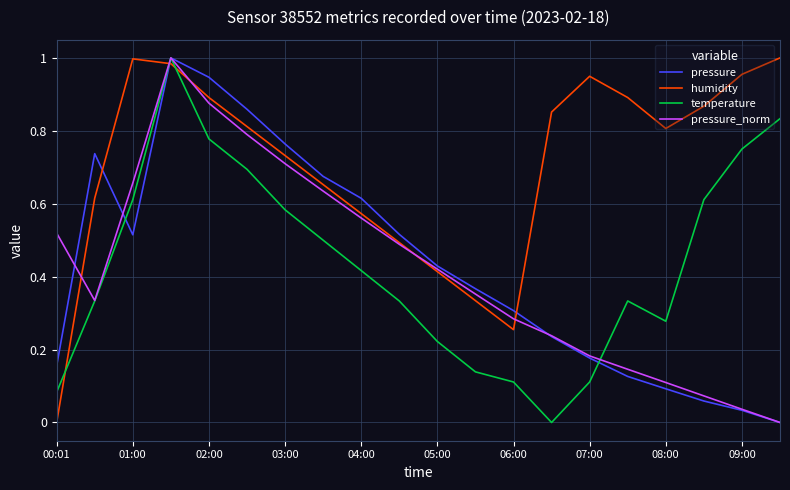

What are all the series names shown in the legend?

pressure, humidity, temperature, pressure_norm